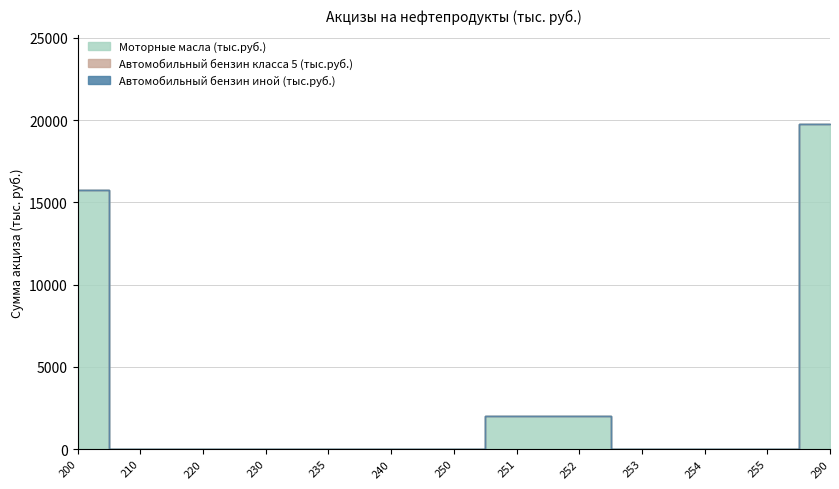

Which series has the largest total across all categories?

Моторные масла (тонн)